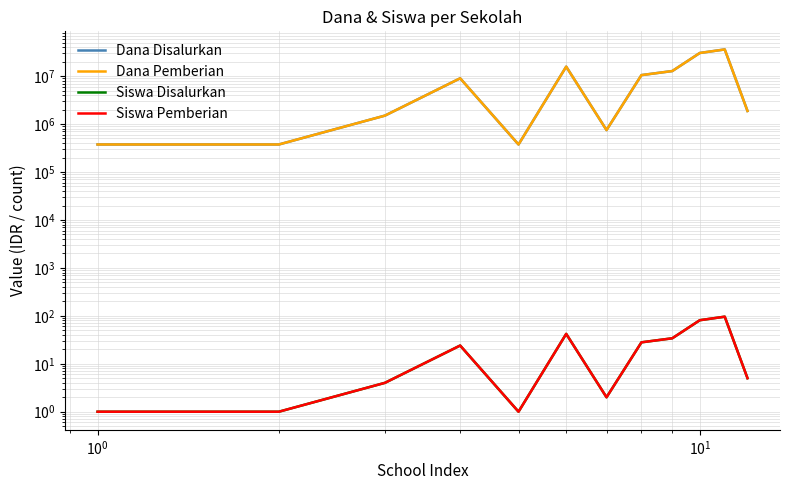

Reading left to right, list all the values displayed in this chart.

Dana Disalurkan: 375000	375000	1500000	9000000	375000	15750000	750000	10500000	12750000	30375000	36000000	1875000
Dana Pemberian: 375000	375000	1500000	9000000	375000	15750000	750000	10500000	12750000	30375000	36000000	1875000
Siswa Disalurkan: 1	1	4	24	1	42	2	28	34	81	96	5
Siswa Pemberian: 1	1	4	24	1	42	2	28	34	81	96	5